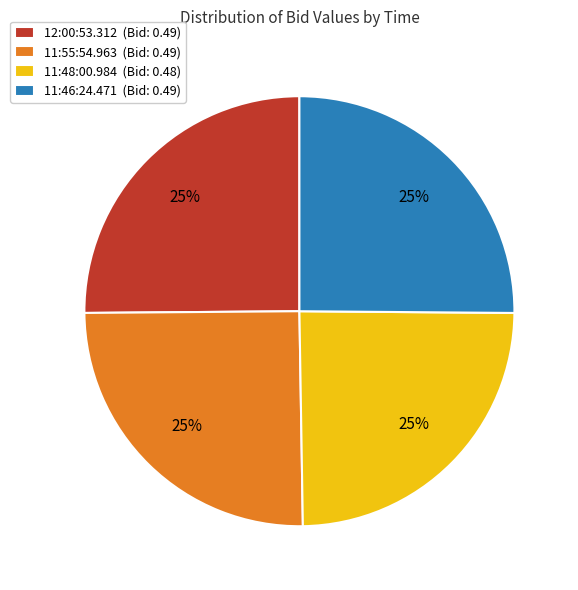

True or false: 11:55:54.963 (Bid: 0.49) accounts for 38% of the total.

False